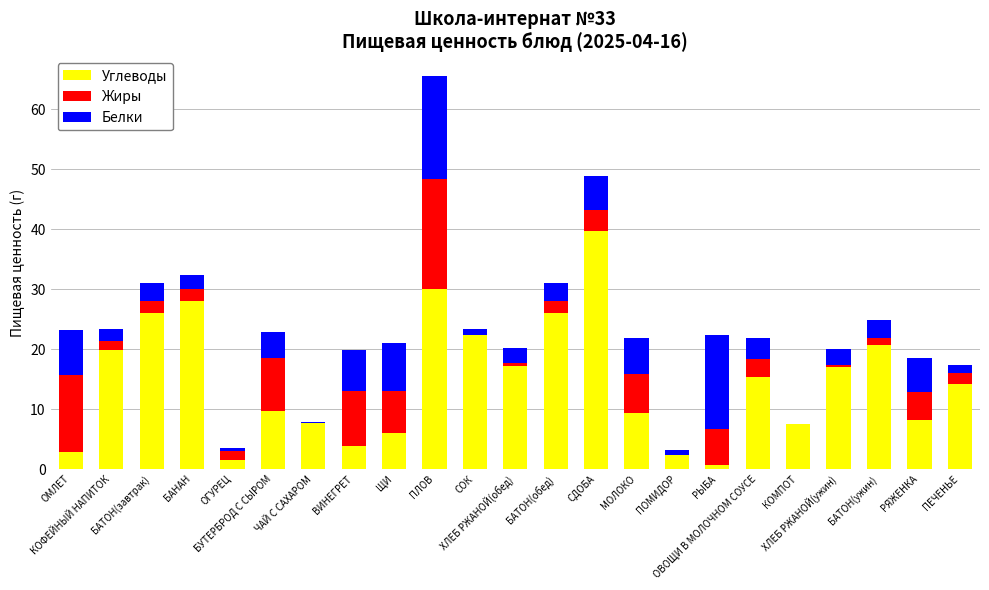

What is the highest value of the Углеводы series?

39.7